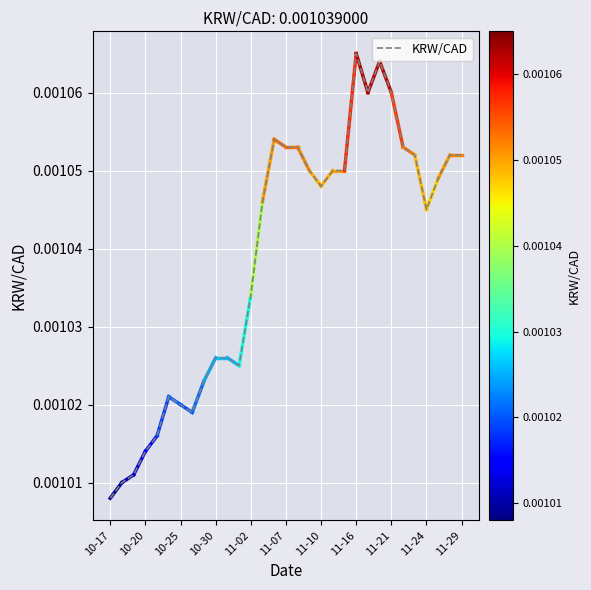

Which label corresponds to the largest value in the chart?

11-16